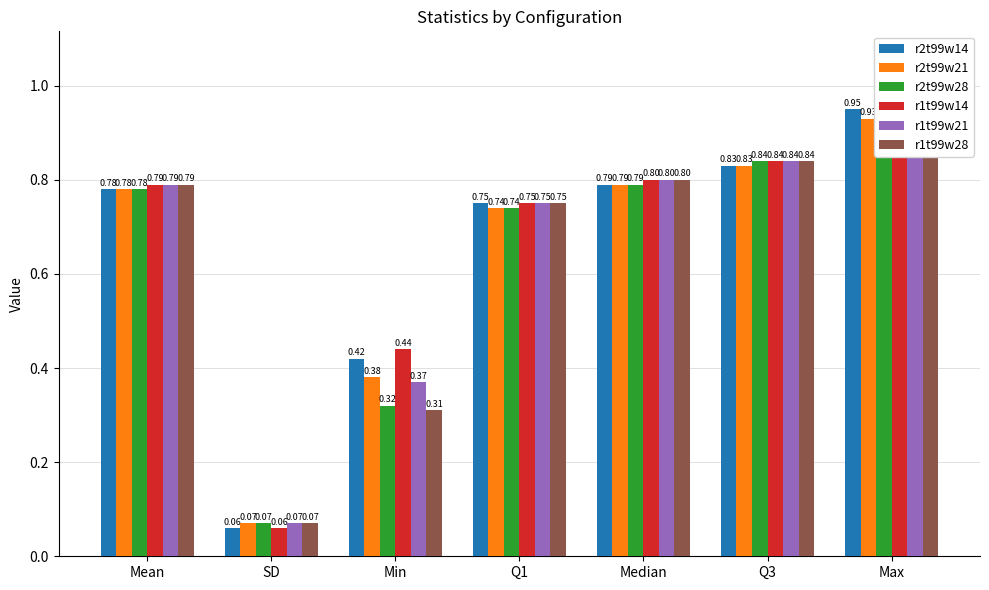

What is the highest value of the r1t99w14 series?

0.9